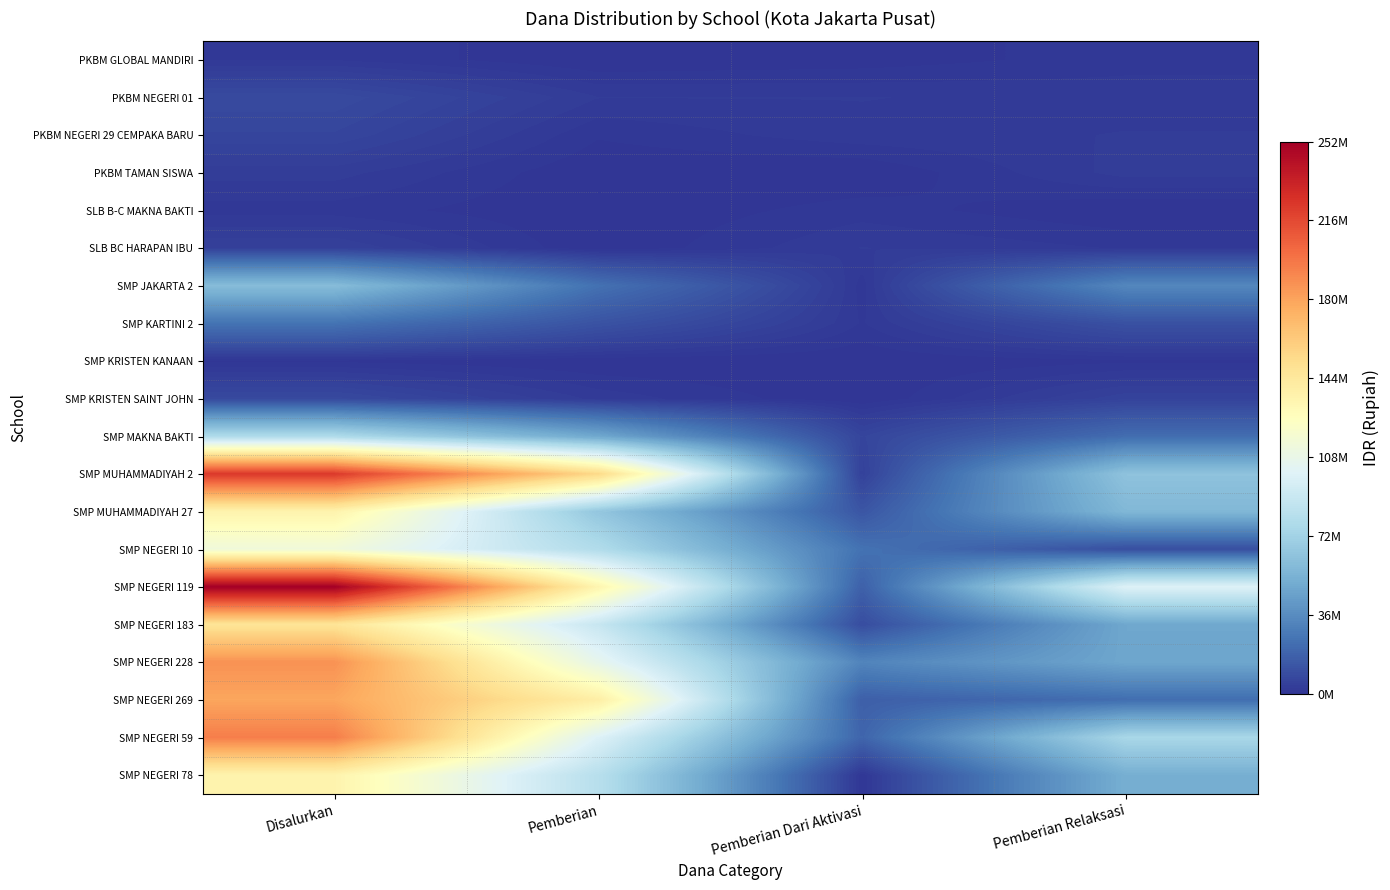

Is the value of SMP NEGERI 269 at Pemberian Dari Aktivasi greater than the value of SLB BC HARAPAN IBU at Disalurkan?

Yes